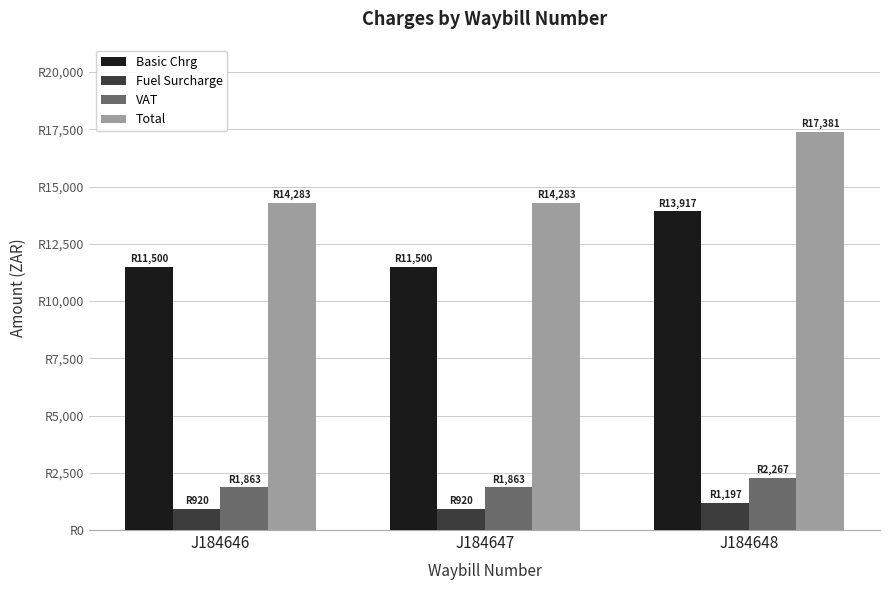

The Fuel Surcharge series shows 1621.5 at J184646. True or false?

False